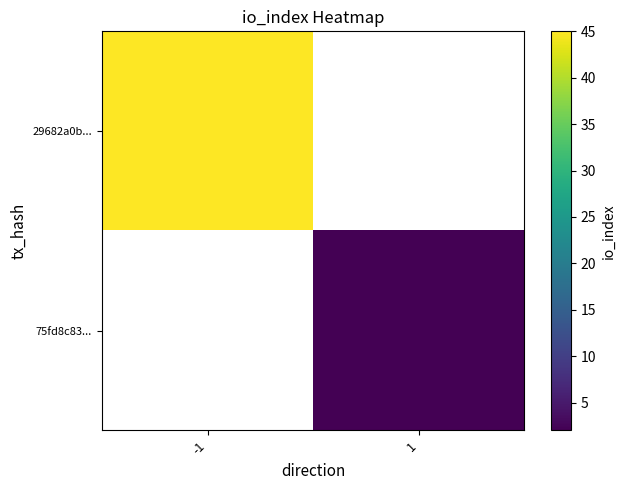

List the series in order of their peak value, highest first.

29682a0b..., 75fd8c83...